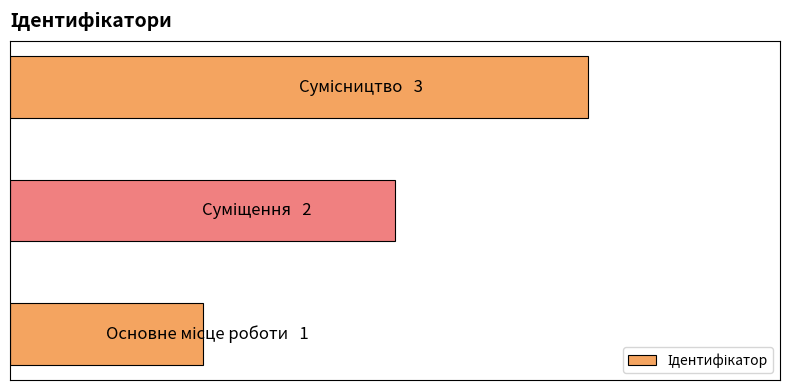

Does the chart contain any negative values?

No